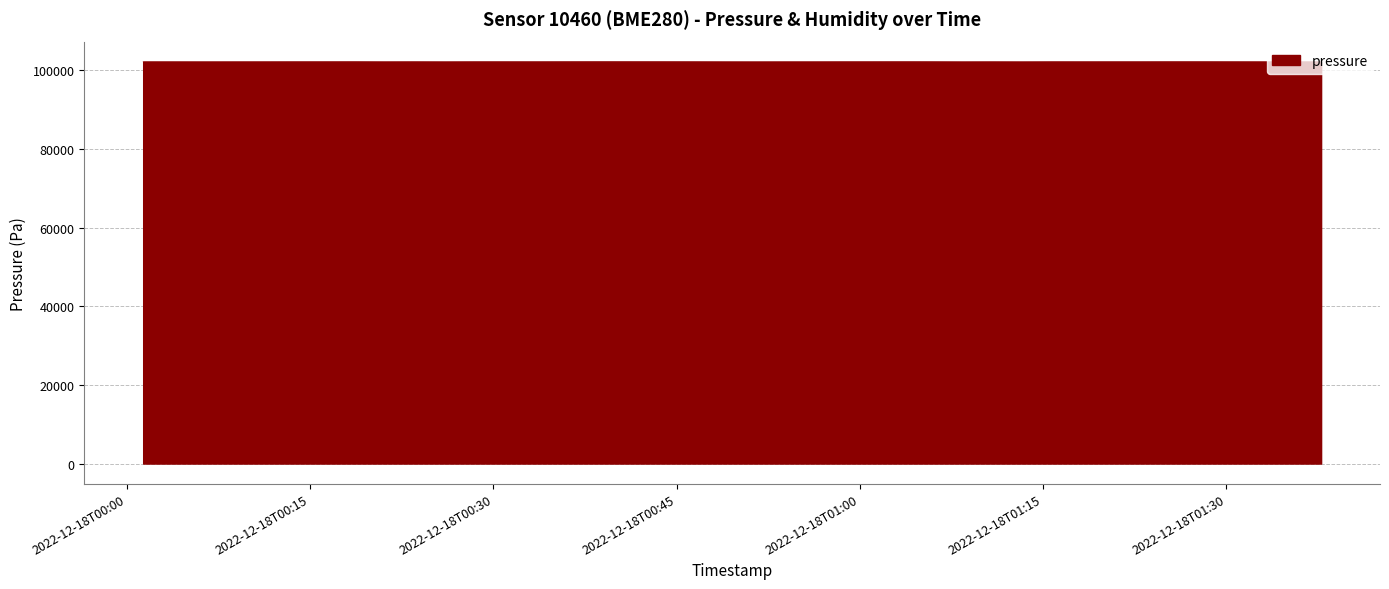

What is the maximum value shown in the chart?

102171.8